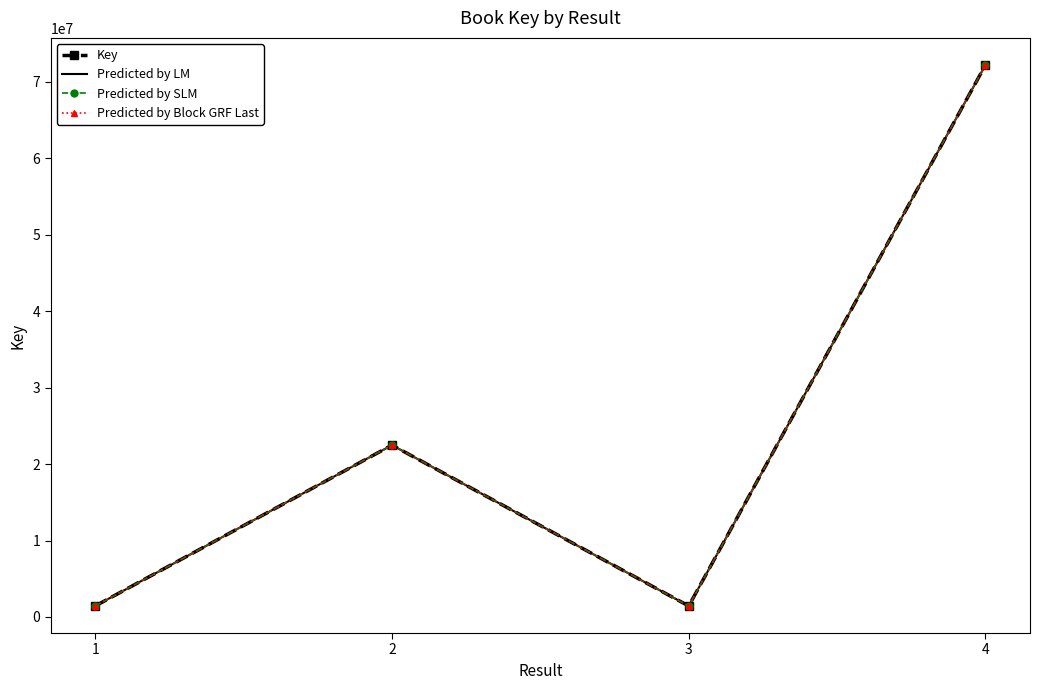

At which label is Predicted by LM closest to 36831590?

2